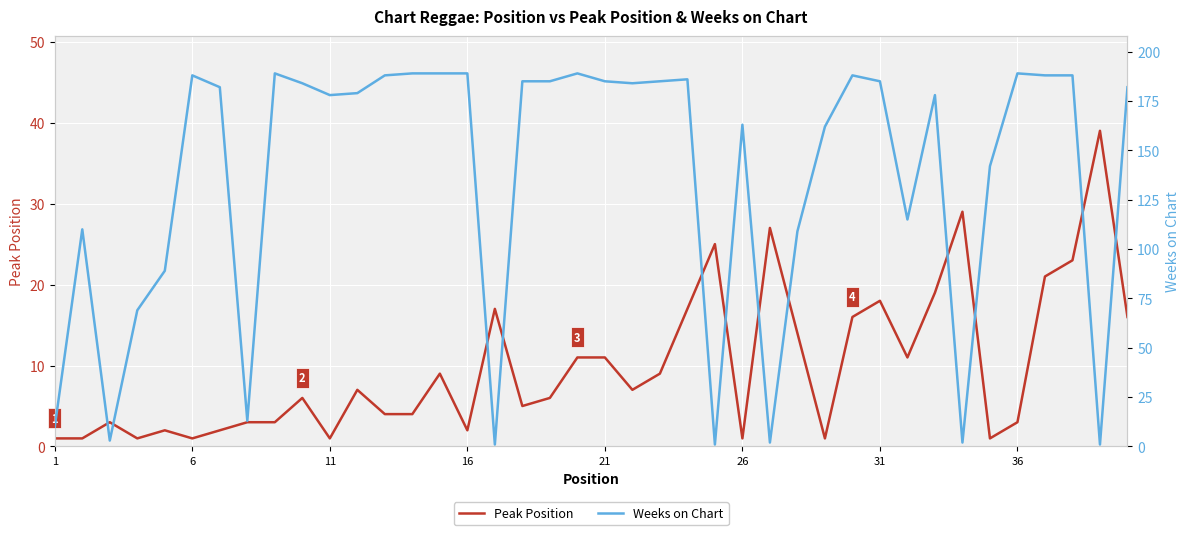

The value of Peak Position at 16 is 2. True or false?

True